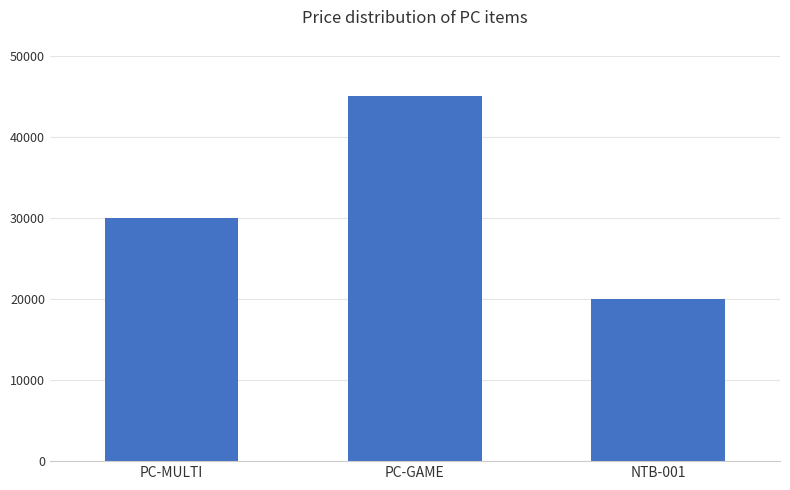

What is the ratio of the value at PC-GAME to the value at NTB-001?

2.2